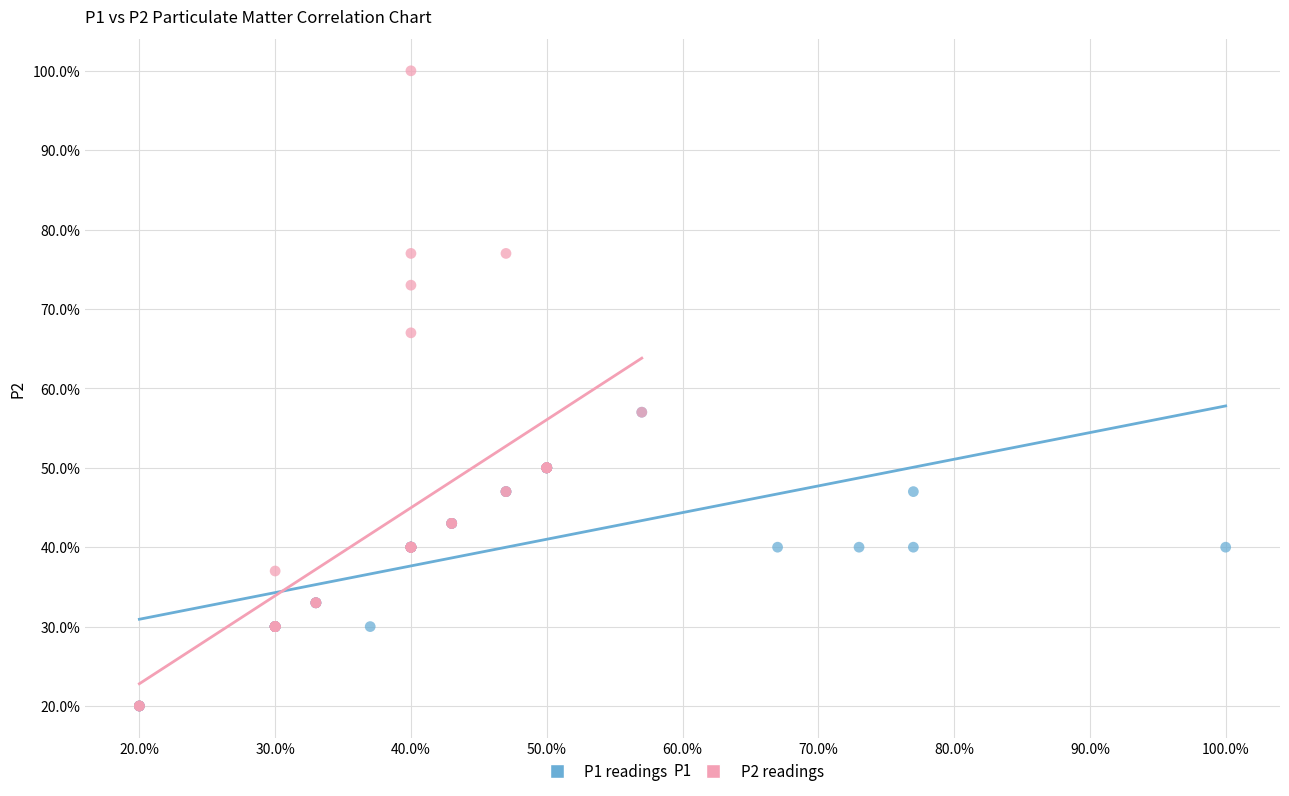

What are all the series names shown in the legend?

P1 readings, P2 readings